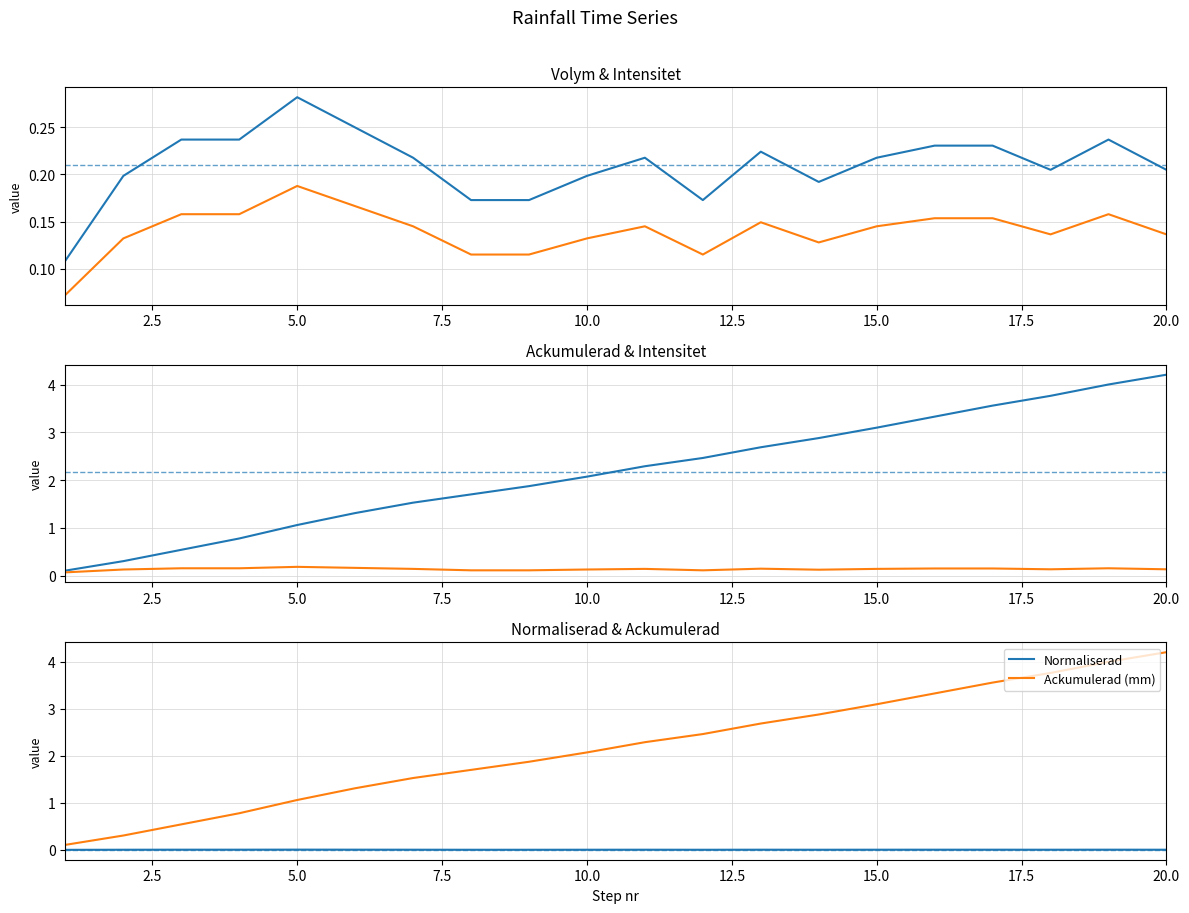

Rank the series at 12.5 from highest to lowest value.

Ackumulerad (mm), Nederbörd (volym, mm), Intensitet (mm/h), Normaliserad